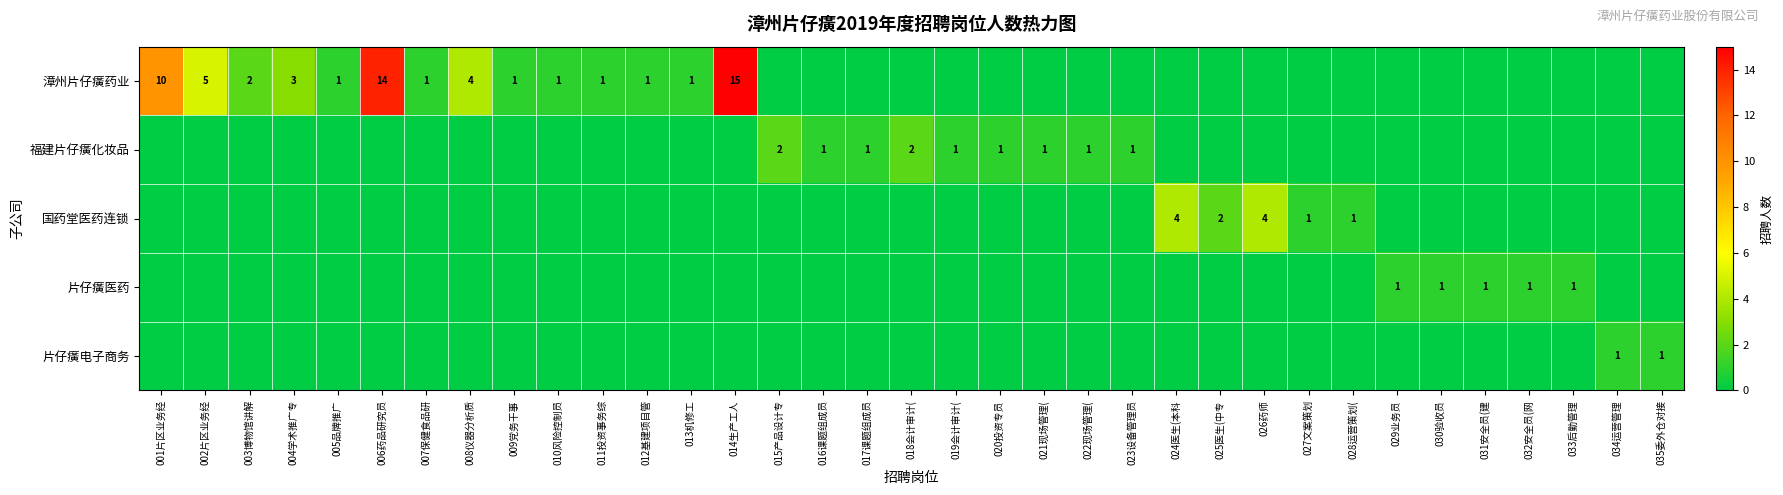

The value of 片仔癀电子商务 at 035委外仓对接 is 1. True or false?

True